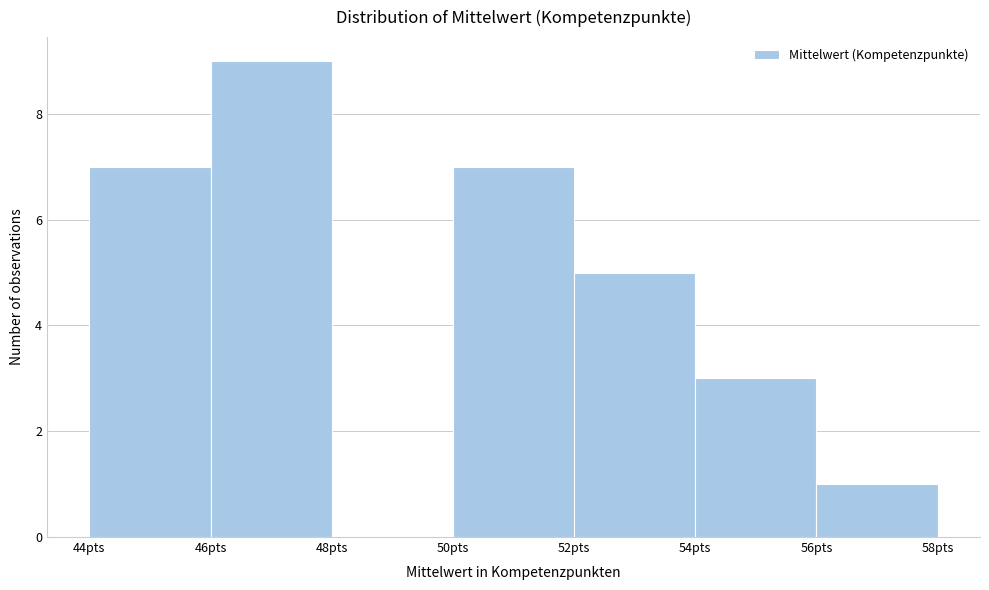

Reading left to right, transcribe this chart: for each bar, give the range it covers on the x-axis and its height. The values are not printed on the chart, so give them approximately, as read against the axis.

44 to 46: 7
46 to 48: 9
48 to 50: 0
50 to 52: 7
52 to 54: 5
54 to 56: 3
56 to 58: 1